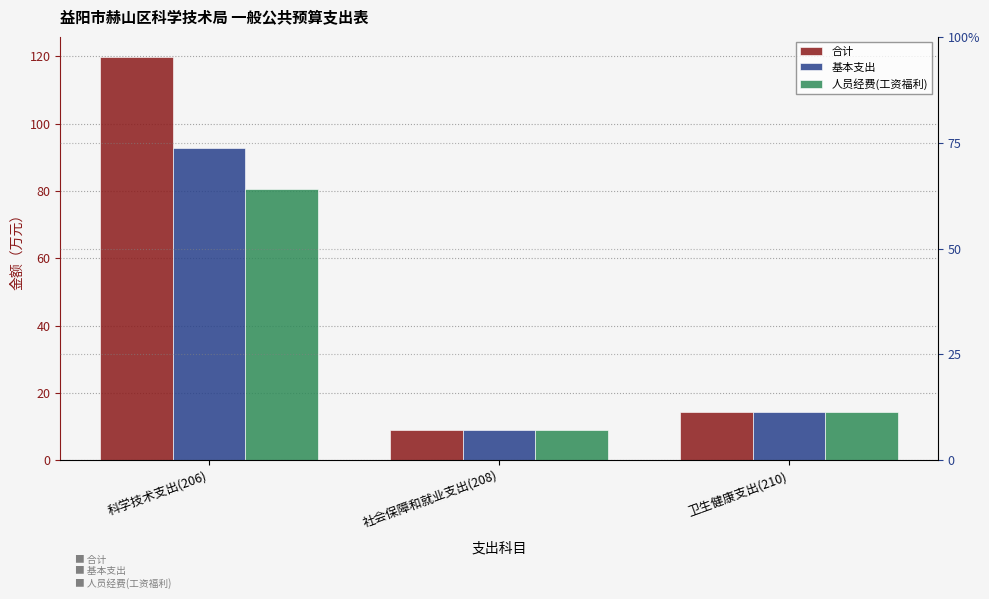

Count the number of data series in this chart.

3